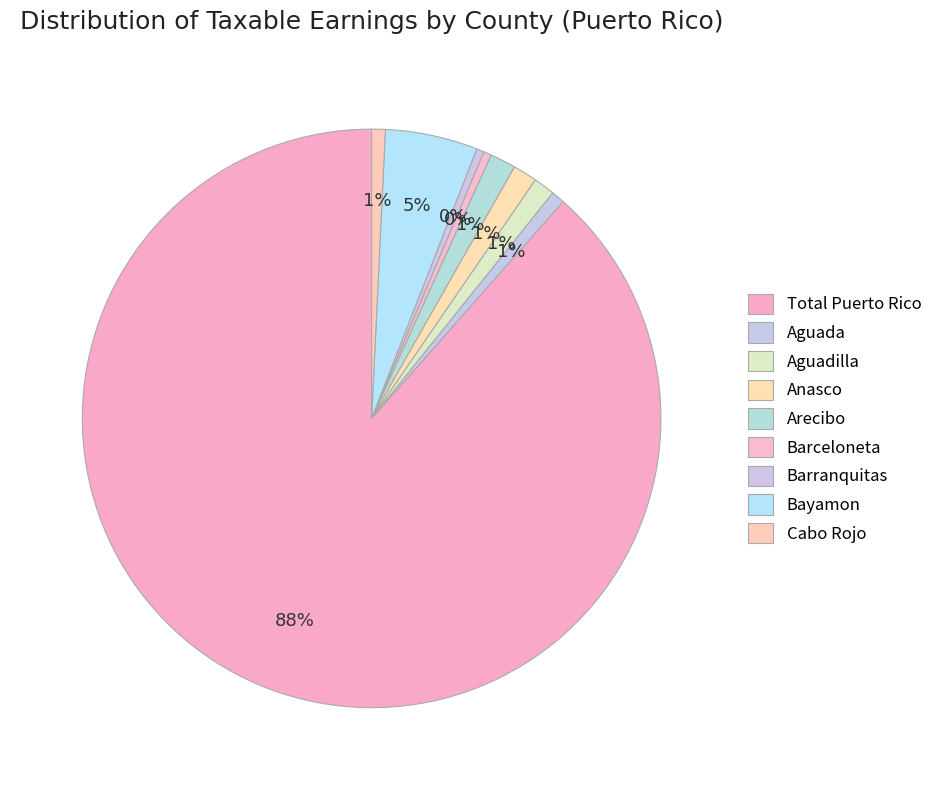

How many slices are in this pie chart?

9